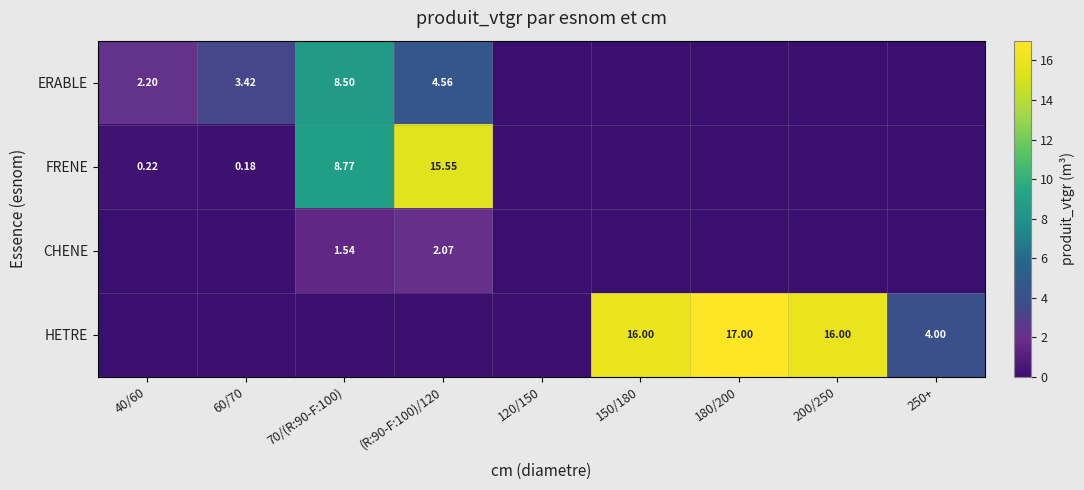

What is the difference between the maximum and second lowest values in the FRENE series?

15.6